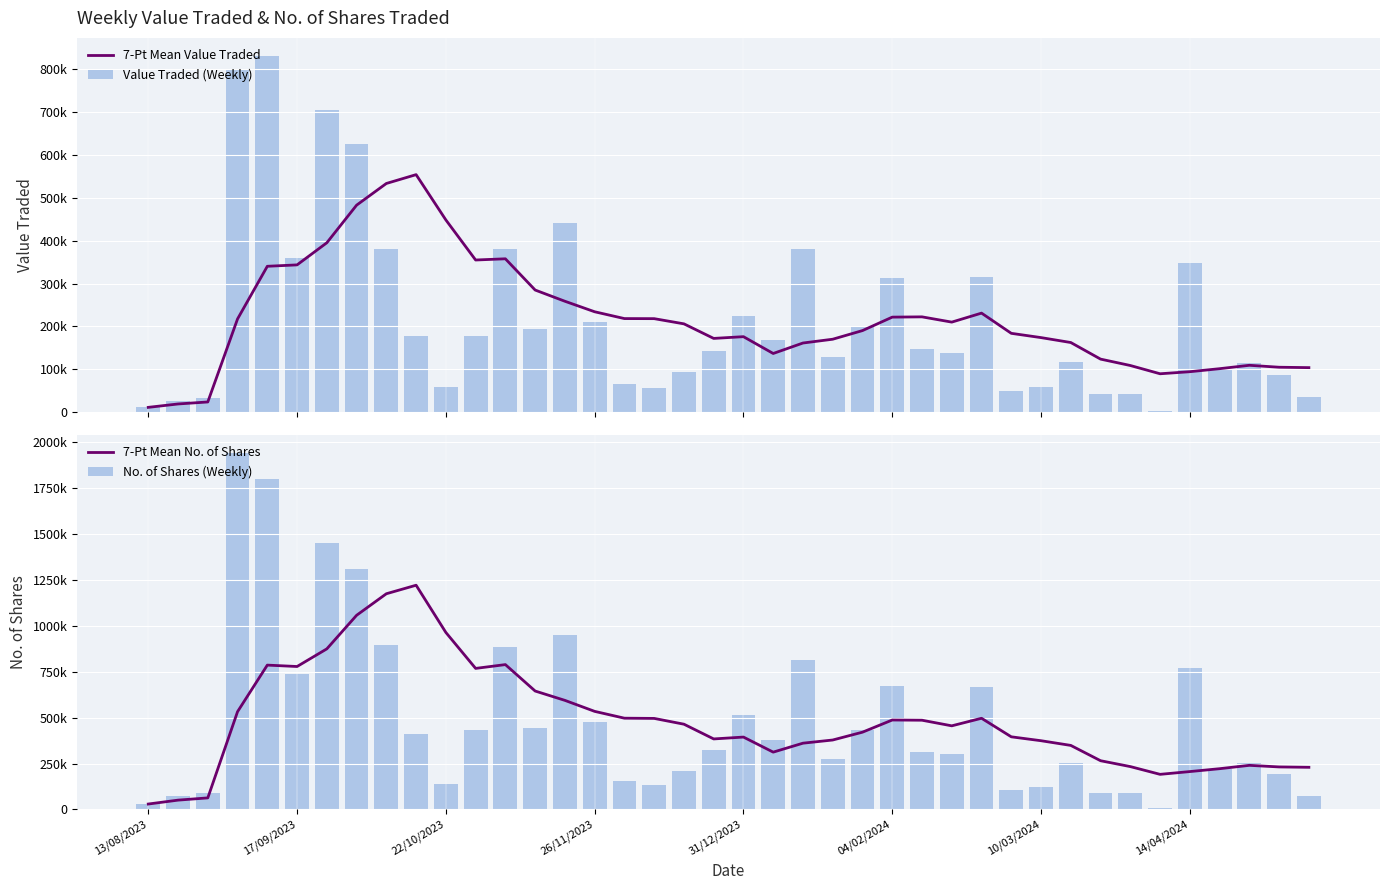

What is the difference between the maximum and minimum values in the No. of Shares (Weekly) series?

1935212.0